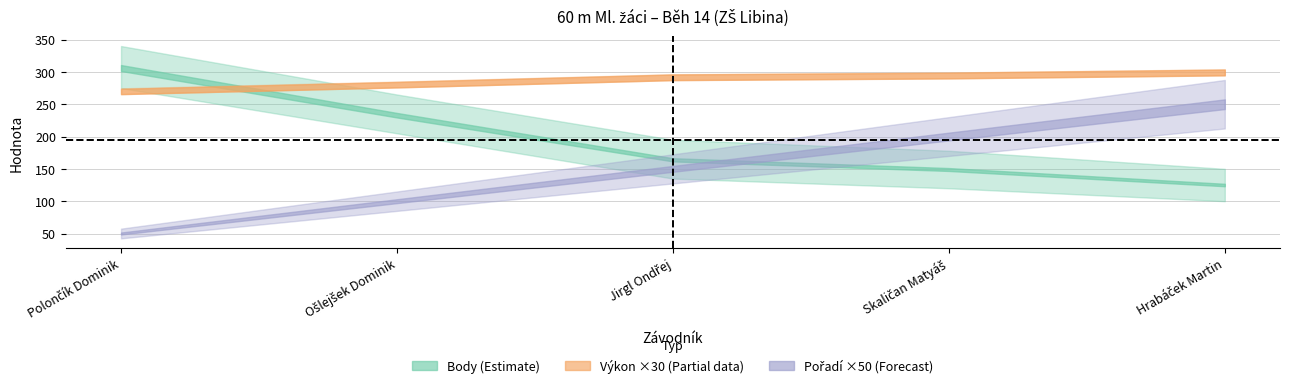

Reading left to right, list all the values displayed in this chart.

Pořadí: Polončík Dominik=1.0	Ošlejšek Dominik=2.0	Jirgl Ondřej=3.0	Skaličan Matyáš=4.0	Hrabáček Martin=5.0
Výkon: Polončík Dominik=9.0	Ošlejšek Dominik=9.3	Jirgl Ondřej=9.7	Skaličan Matyáš=9.8	Hrabáček Martin=10.0
Body: Polončík Dominik=306.0	Ošlejšek Dominik=233.0	Jirgl Ondřej=164.0	Skaličan Matyáš=149.0	Hrabáček Martin=125.0